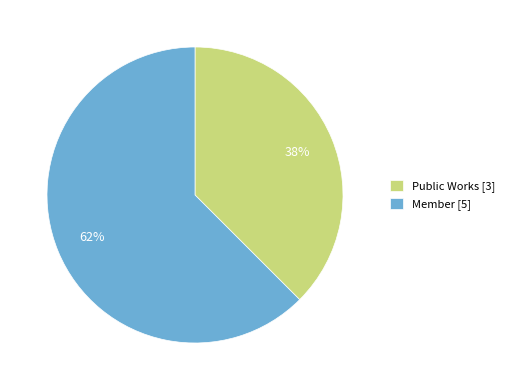

Count the number of slices in the pie.

2